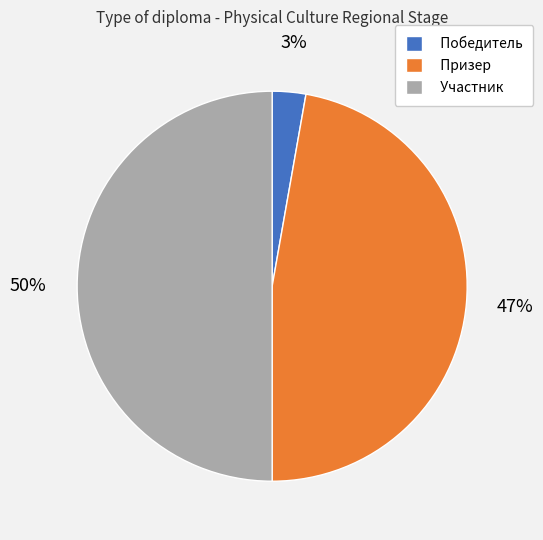

What is the largest slice in the pie chart?

Участник